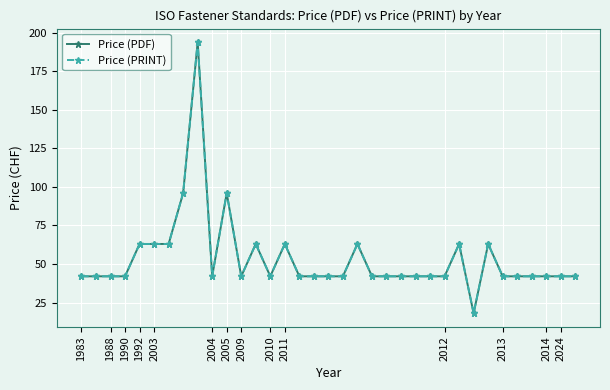

Does the chart have visible grid lines?

Yes